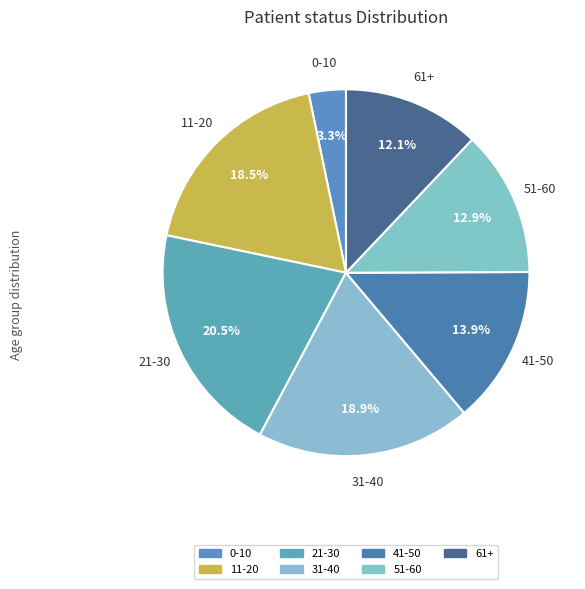

How many segments does this pie chart have?

7